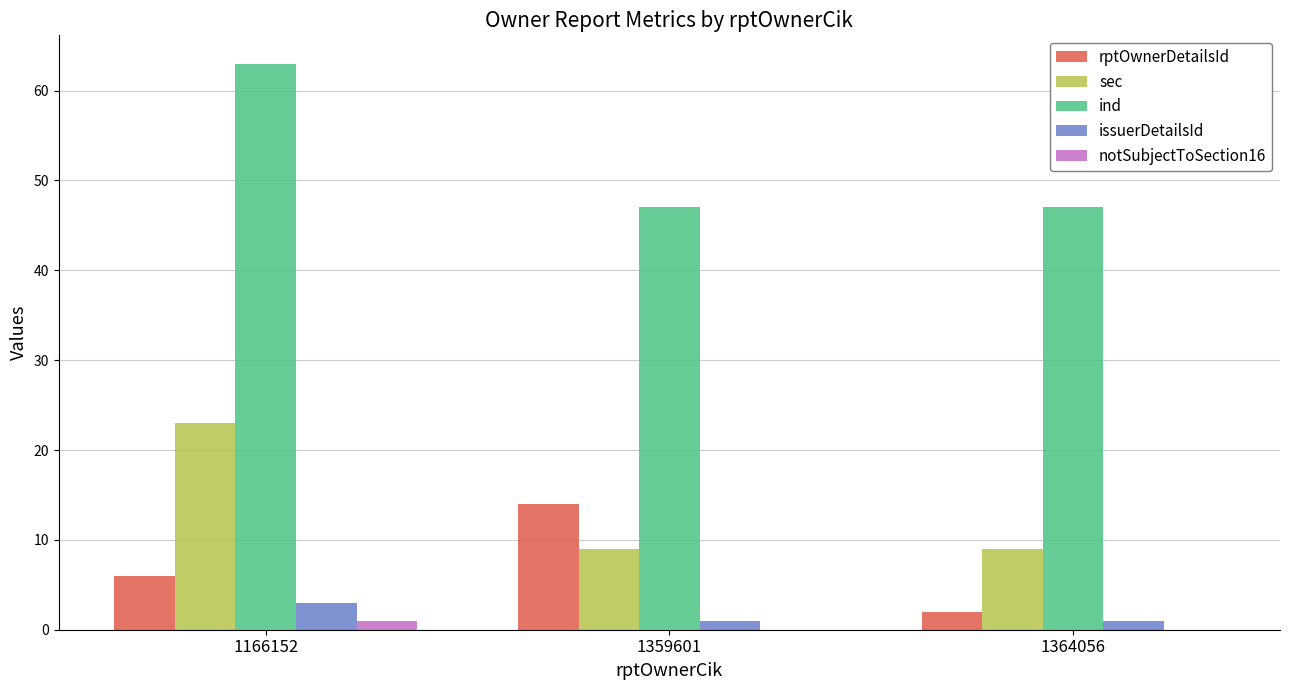

What is the maximum value shown in the chart?

63